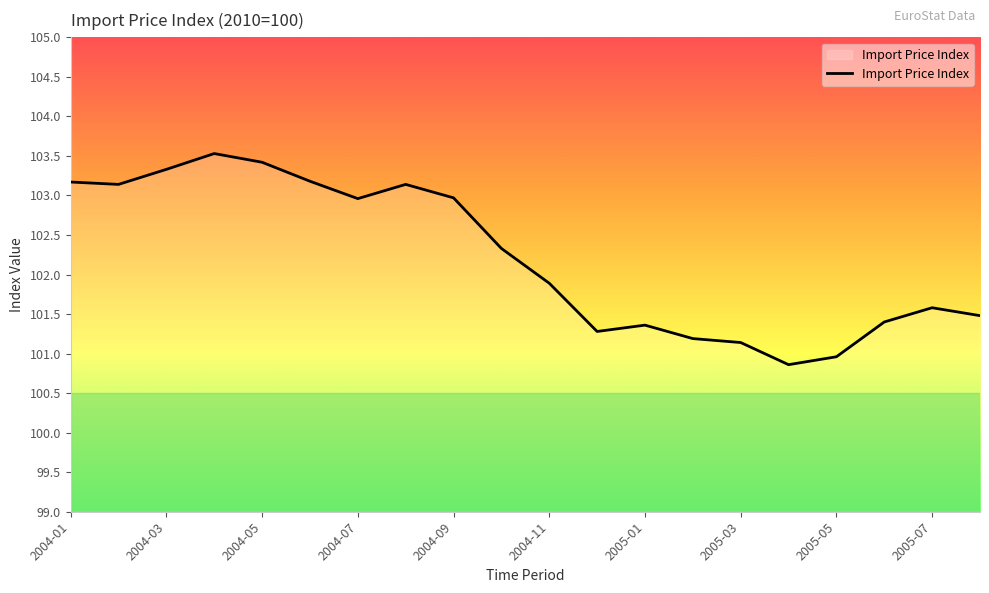

What is the minimum value shown in the chart?

100.9